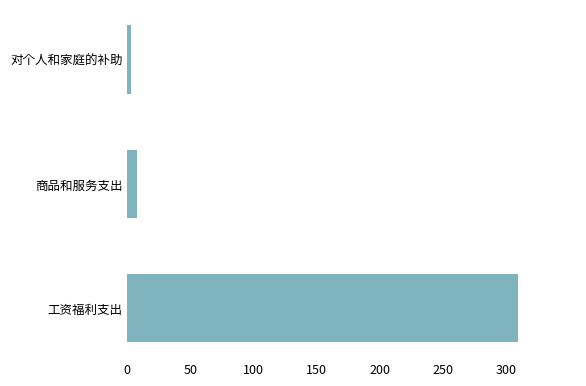

What is the average value?

106.7